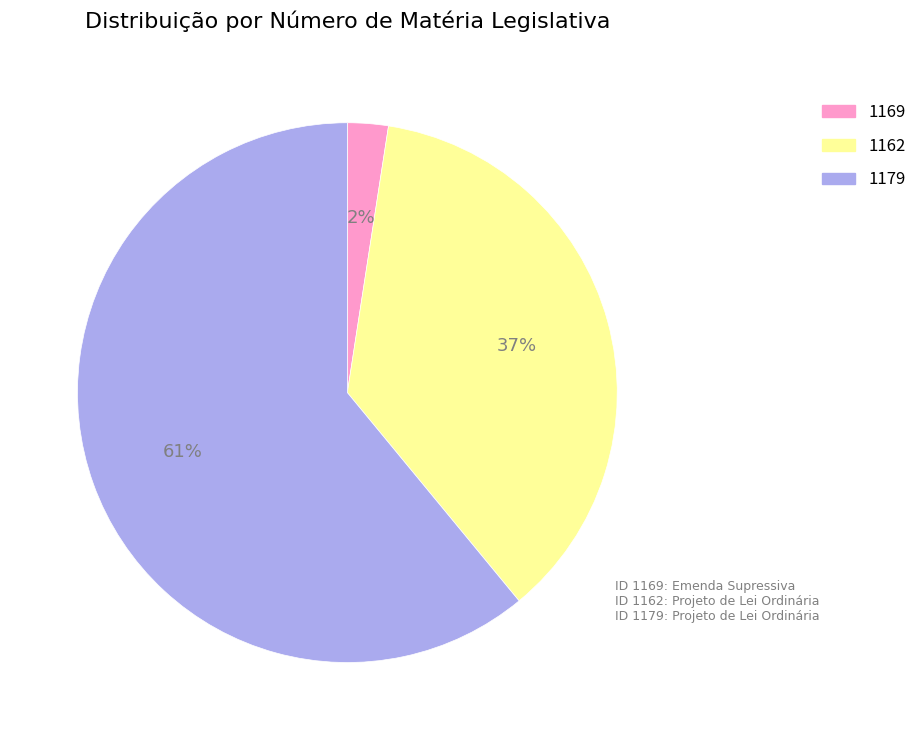

True or false: 1162 accounts for 42% of the total.

False